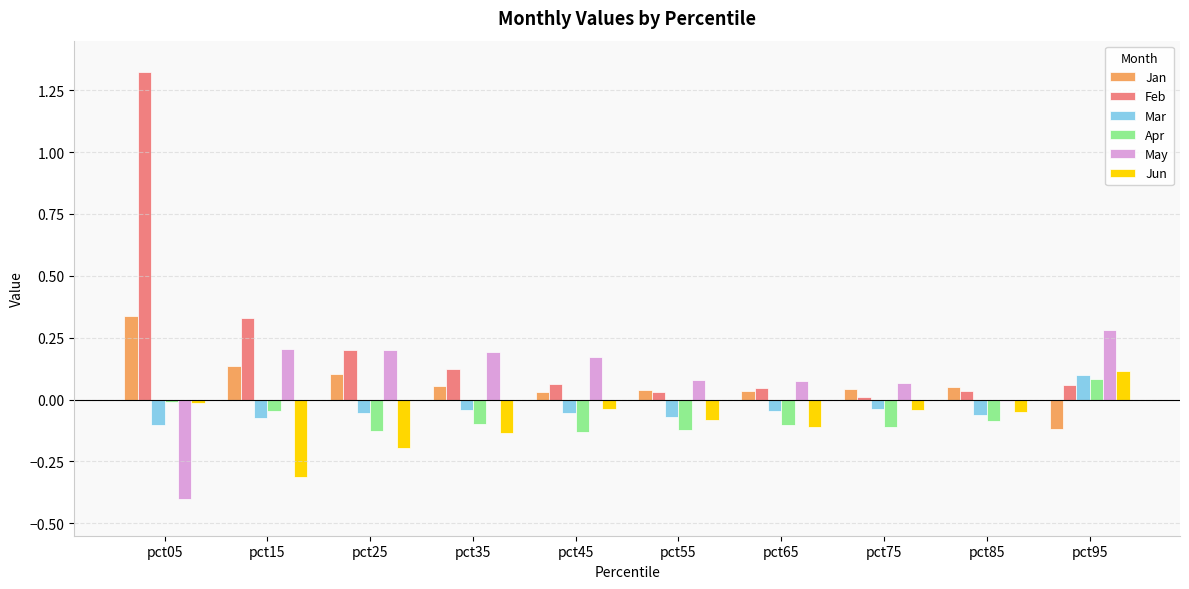

What is the difference between the highest and lowest values at pct95?

0.4